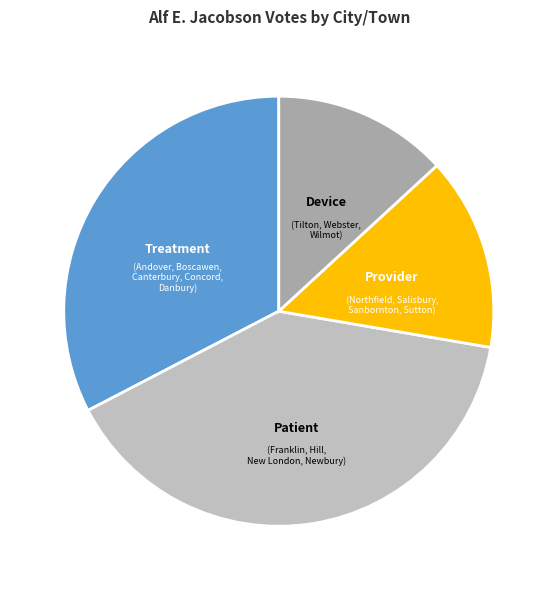

Does any single category account for the majority?

No